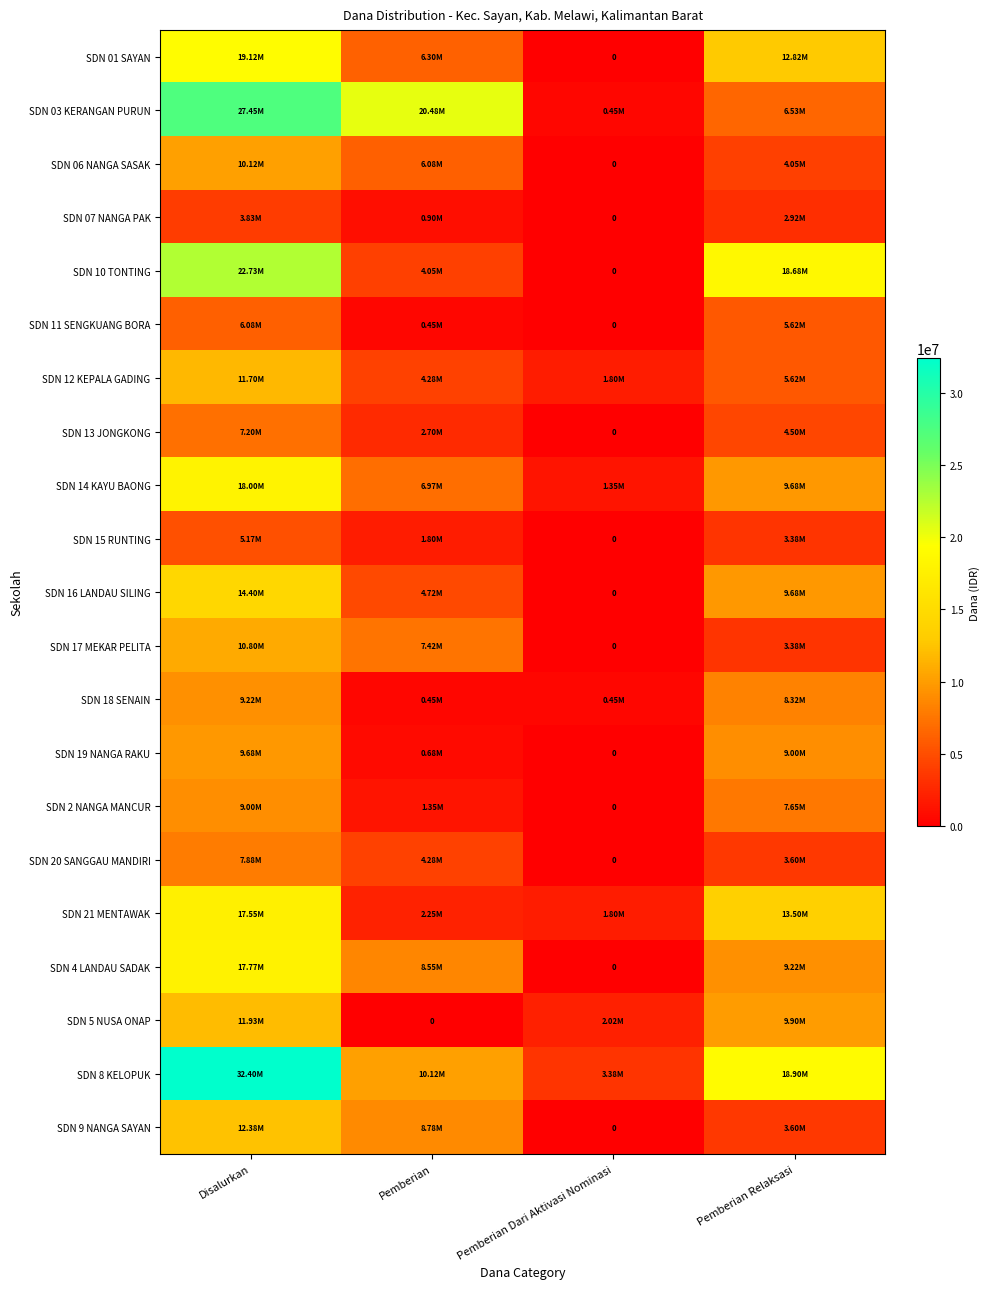

At which category is the sum across all series the highest?

Disalurkan